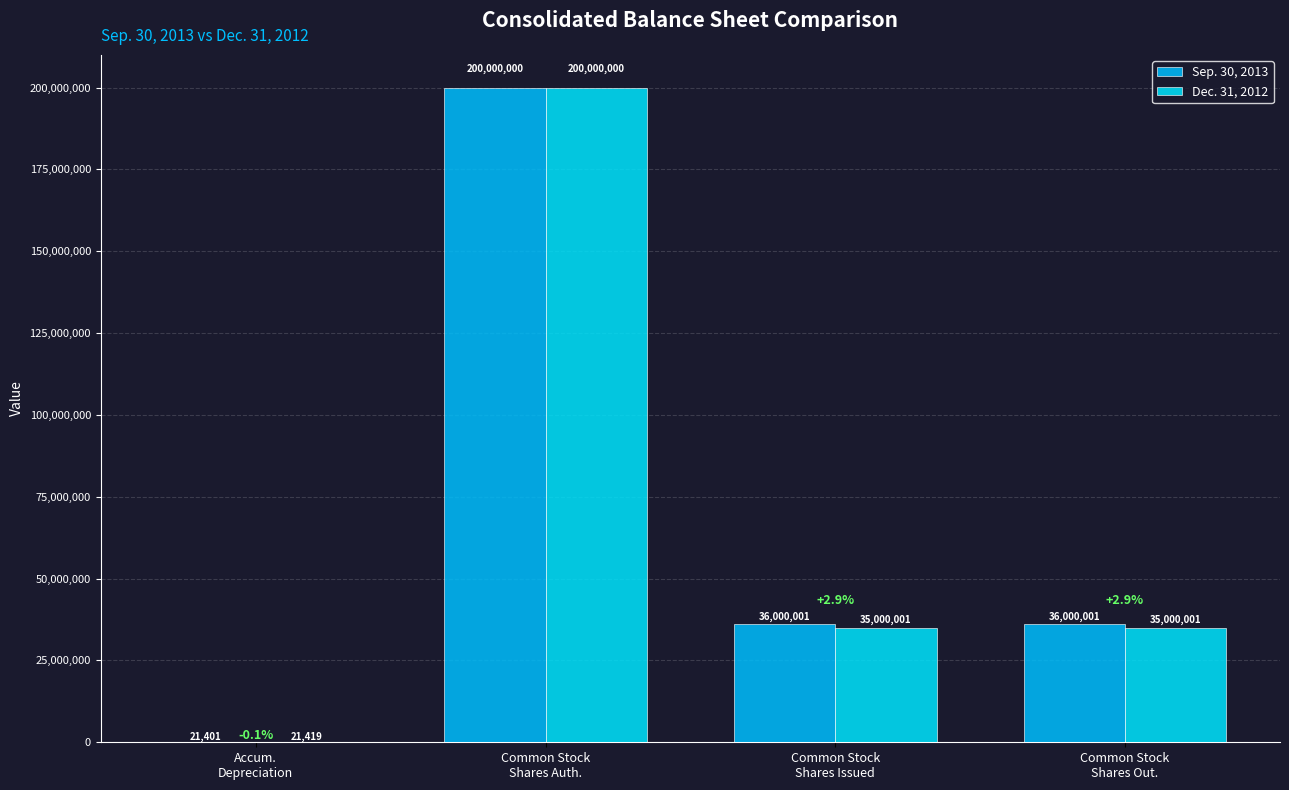

What is the difference between the Dec. 31, 2012 values at Accum.
Depreciation and Common Stock
Shares Auth.?

199978581